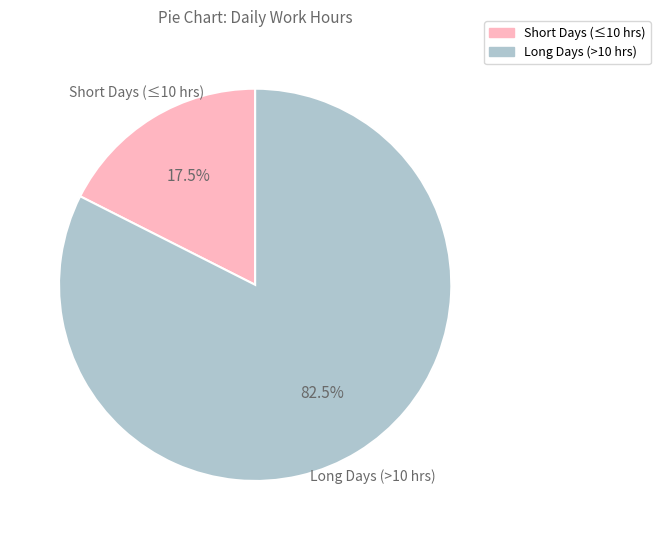

Is there any slice that represents more than half of the pie?

Yes